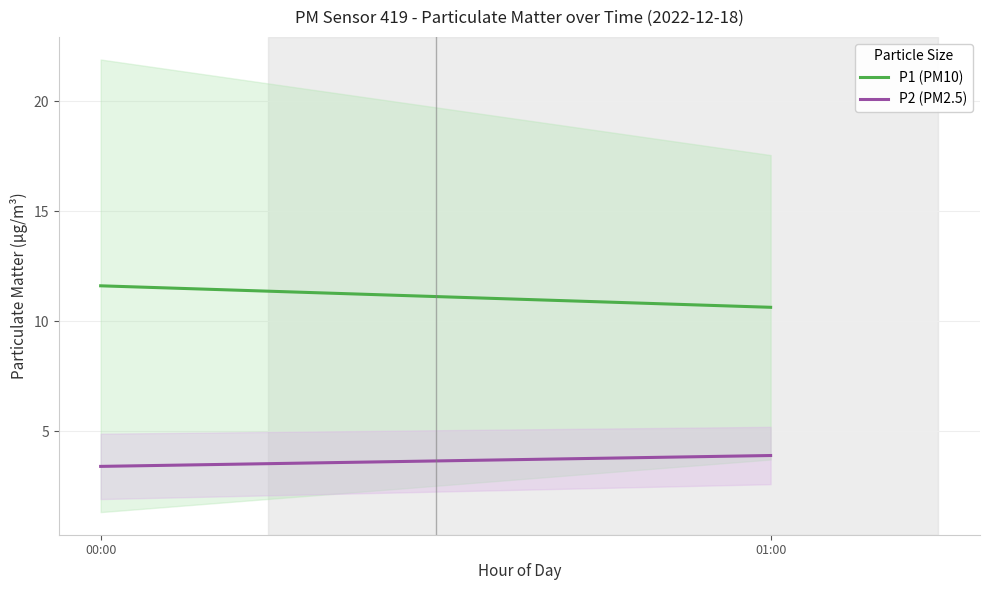

The P2 (PM2.5) series shows 2.2 at 01:00. True or false?

False